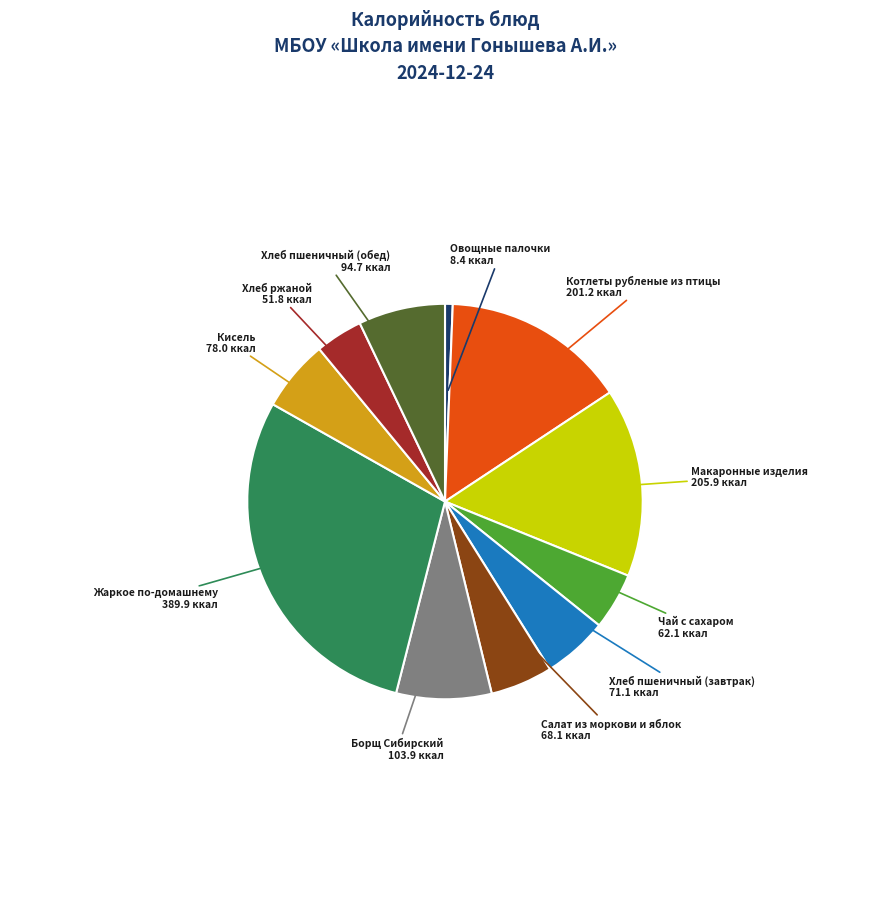

Is there a majority slice in this chart?

No